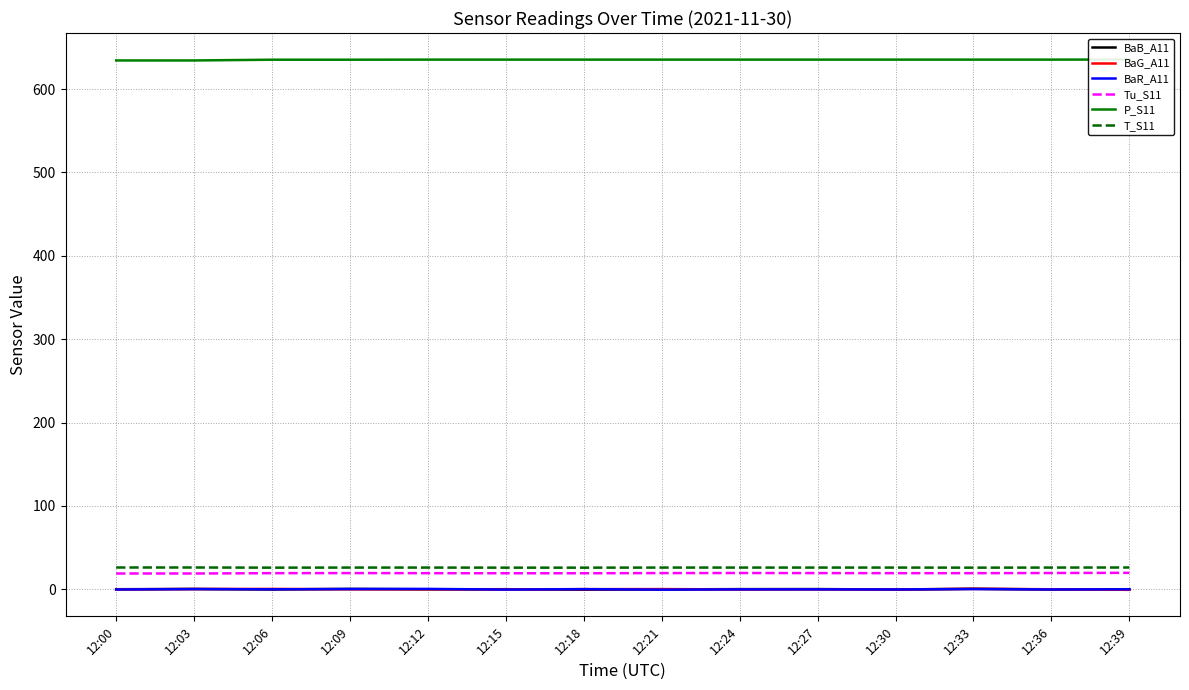

At how many categories does at least one series exceed 59?

14